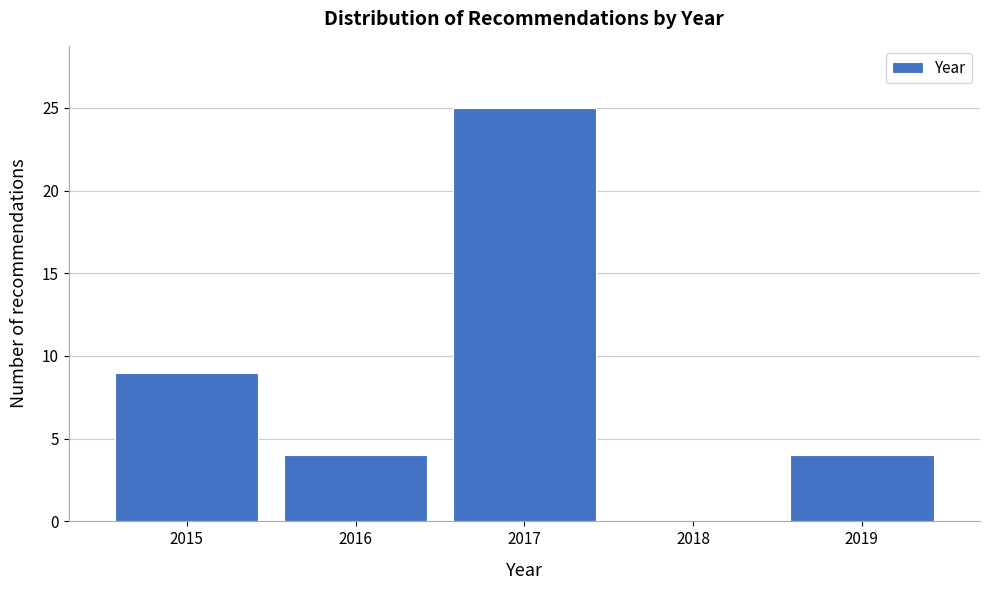

Reading left to right, extract all data points from this chart.

2015=9	2016=4	2017=25	2018=0	2019=4